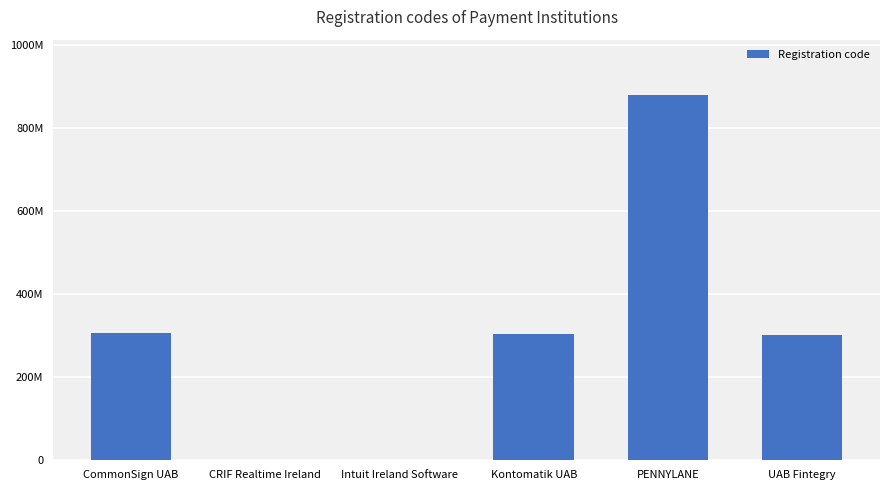

Reading left to right, list all the values displayed in this chart.

305227841	641772	738322	304852516	880265921	302305605